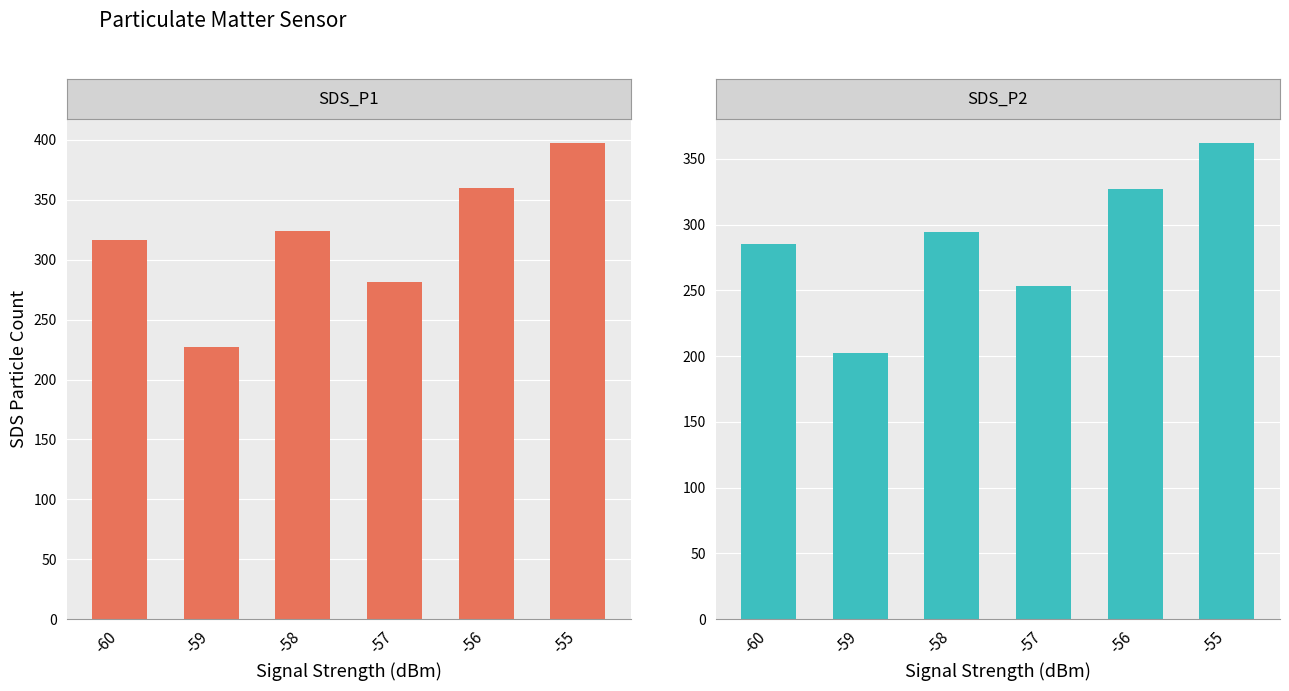

What is the difference between the SDS_P2 values at -57 and -59?

51.0